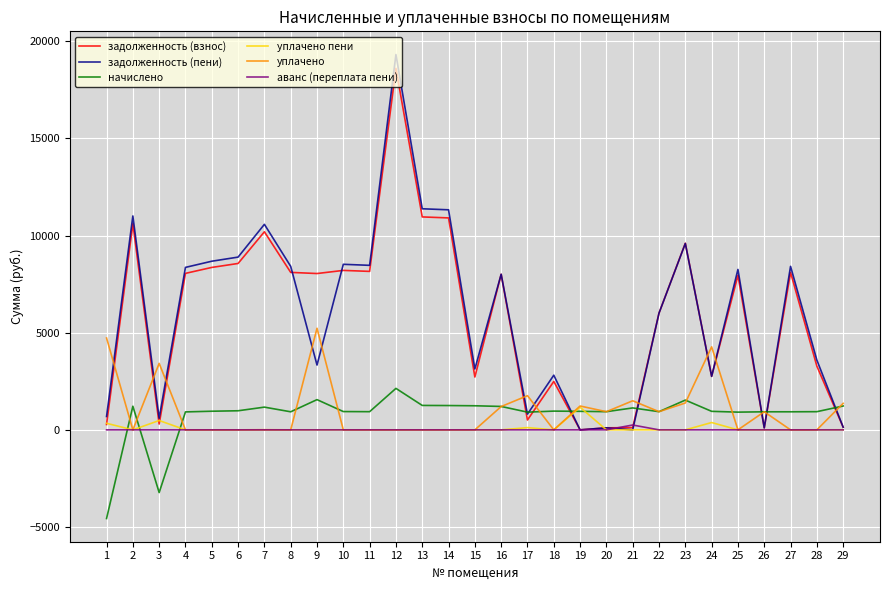

Does the chart have visible grid lines?

Yes